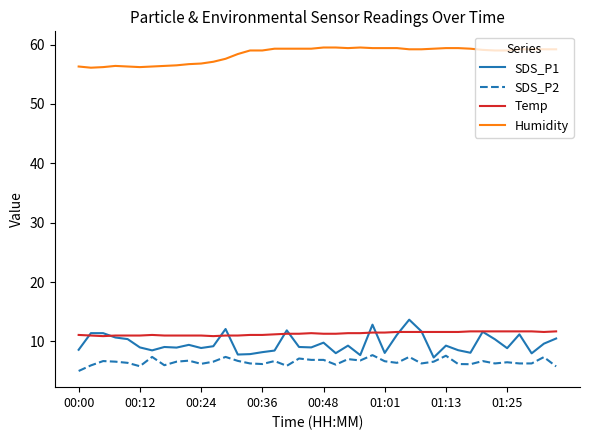

Which series has the widest spread of values?

SDS_P1